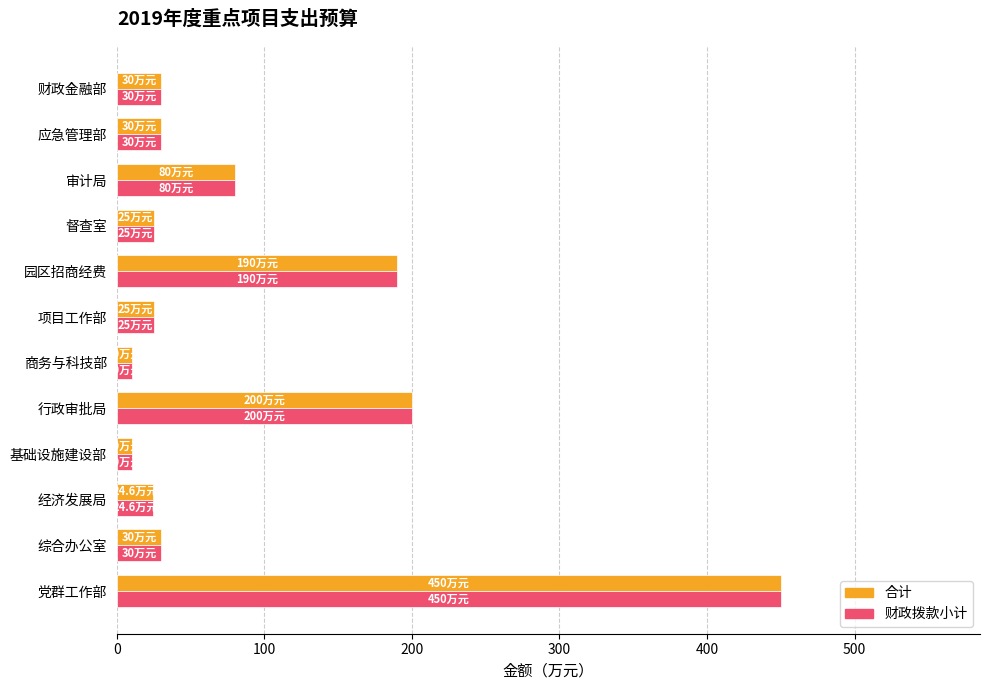

What is the difference between the maximum and second lowest values in the 合计 series?

440.0